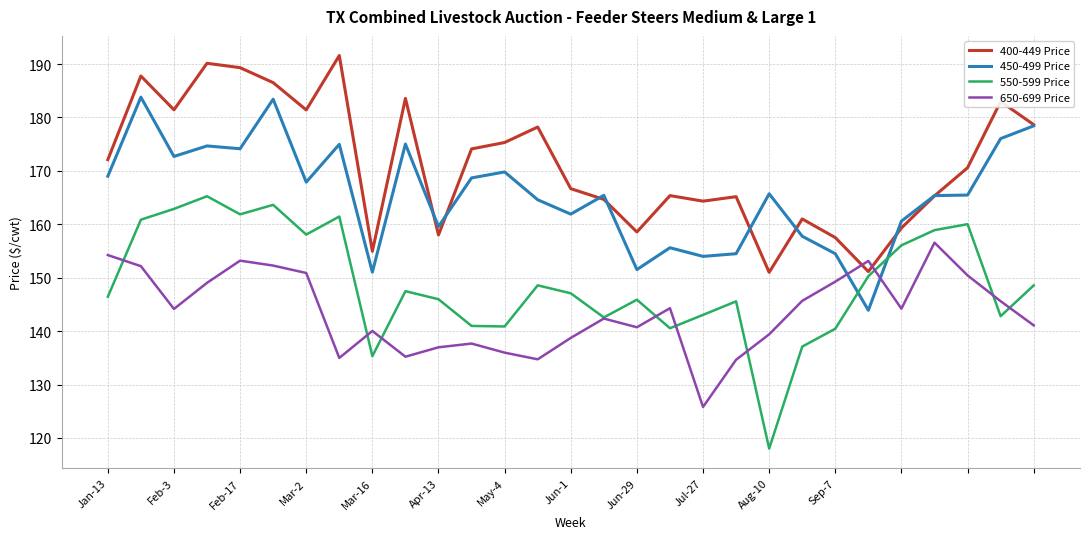

How many intersections are there between 450-499 Price and 550-599 Price?

2